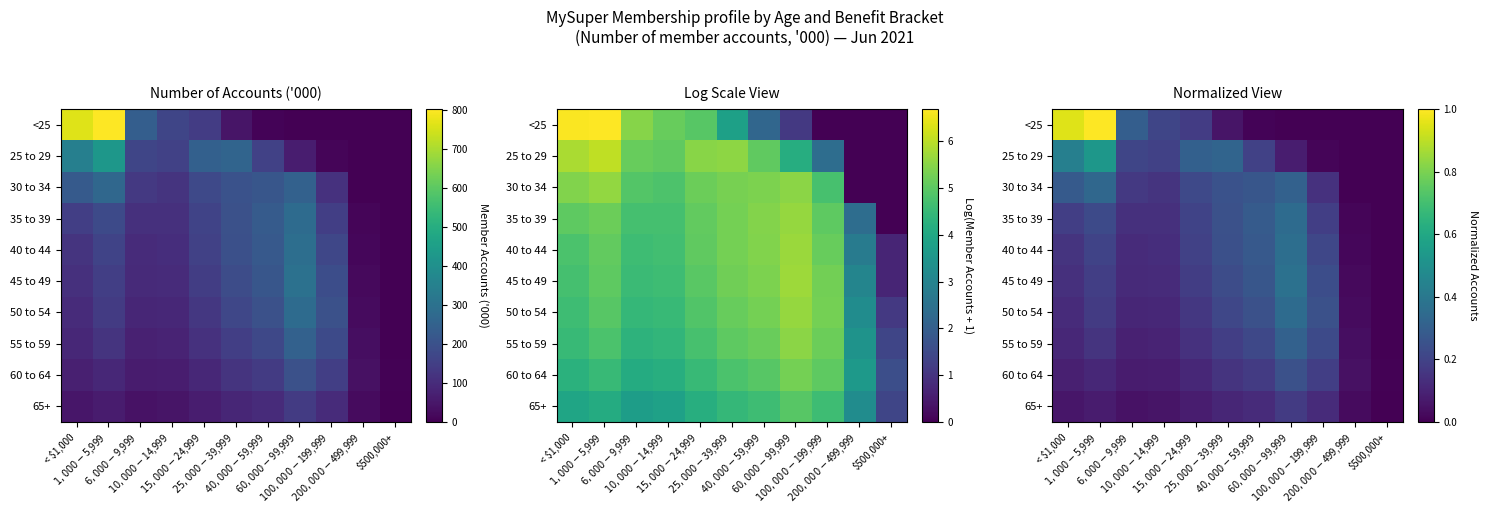

Is it true that <25 equals 0.3 at $10,000-$14,999?

False